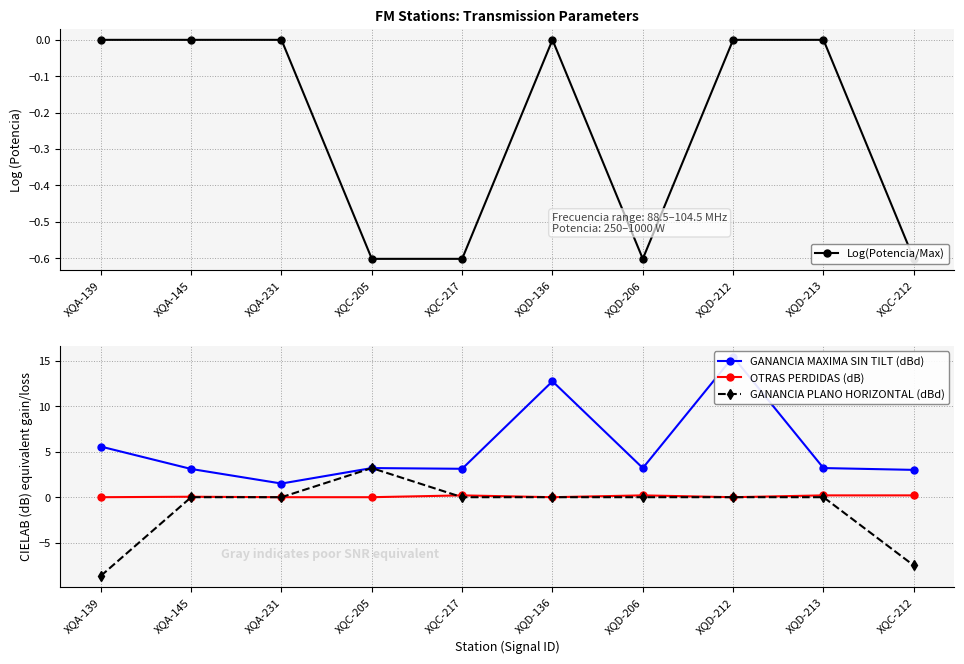

True or false: GANANCIA MAXIMA SIN TILT (dBd) has more than 1 points higher than both neighbors.

True